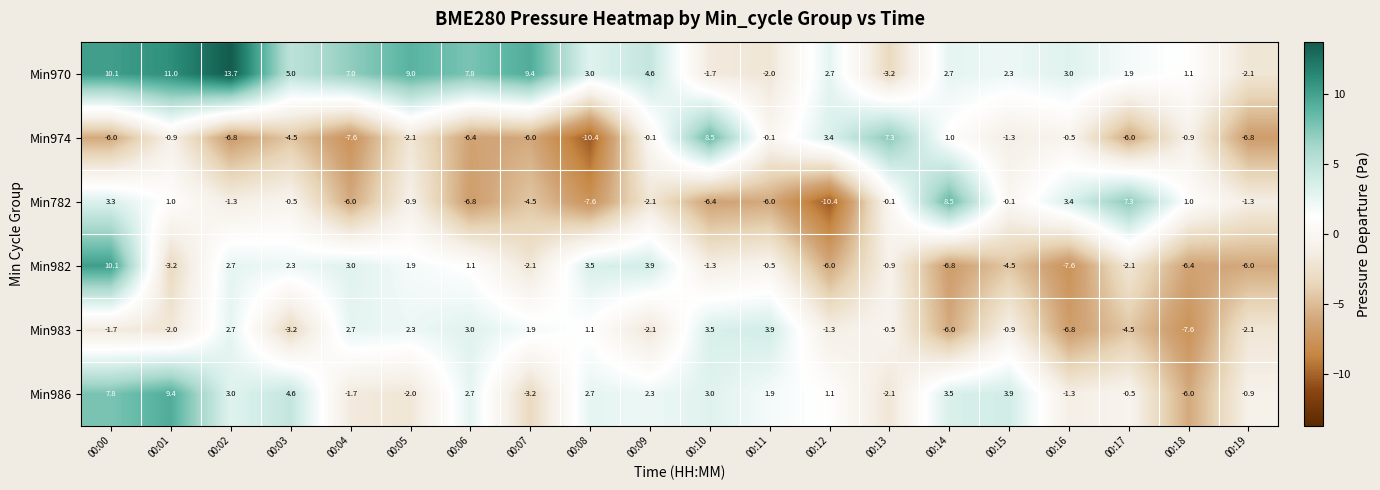

The value of Min983 at 00:04 is 4.5. True or false?

False